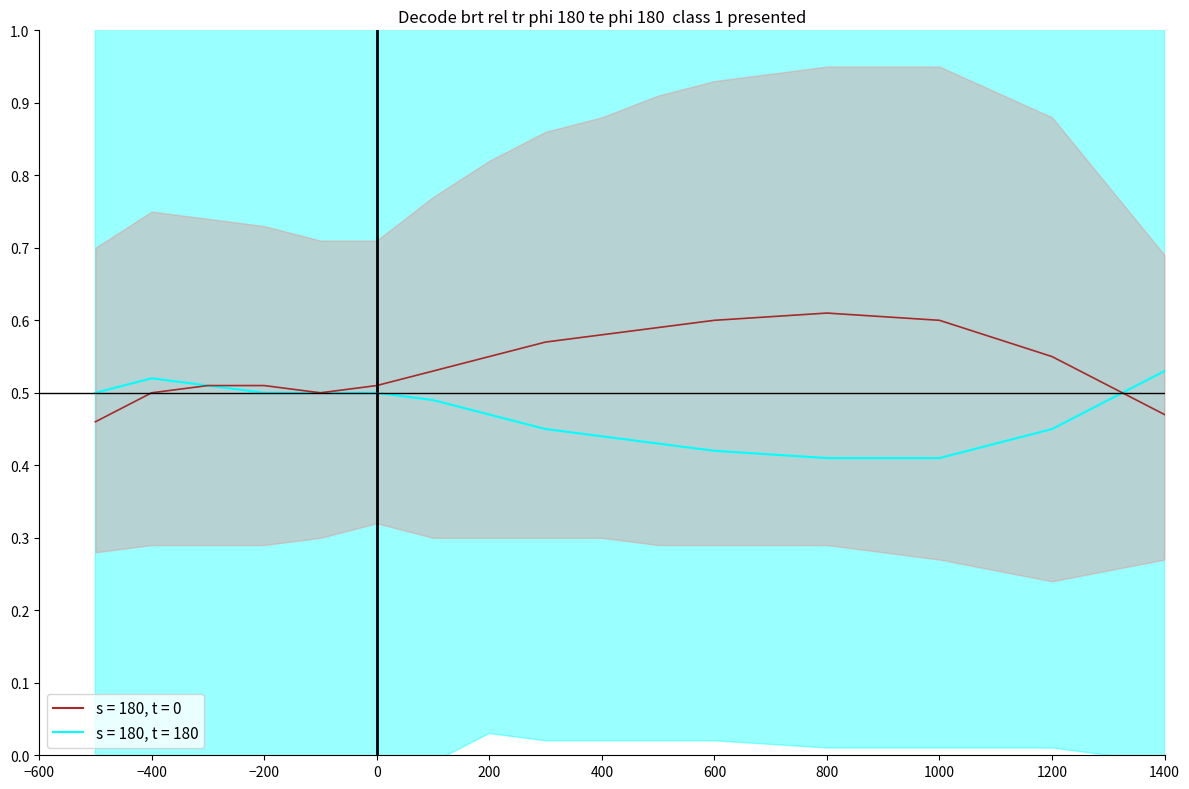

At which category is the sum across all series the highest?

1